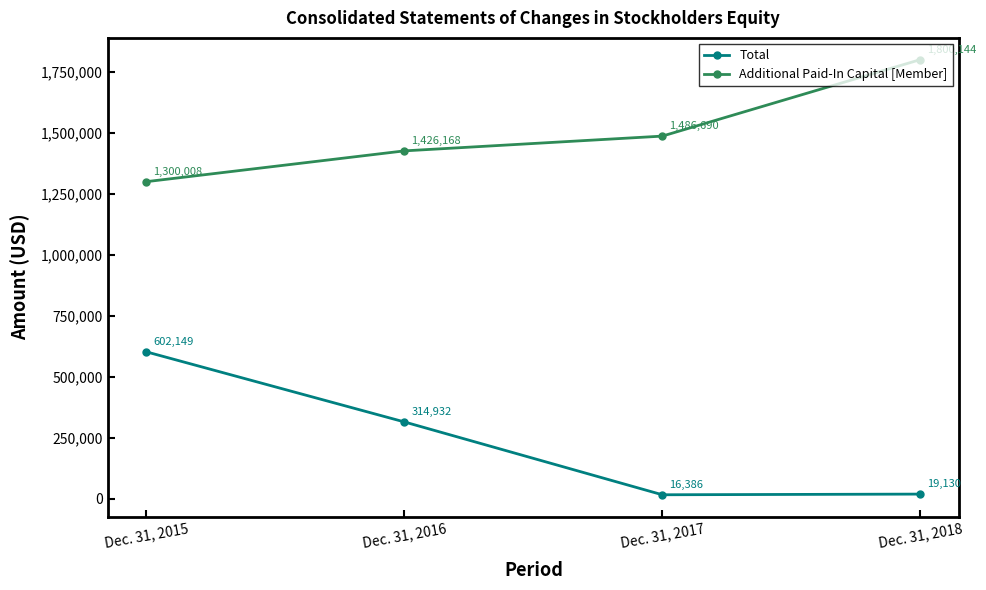

What is the sum of all Additional Paid-In Capital [Member] values?

6013010